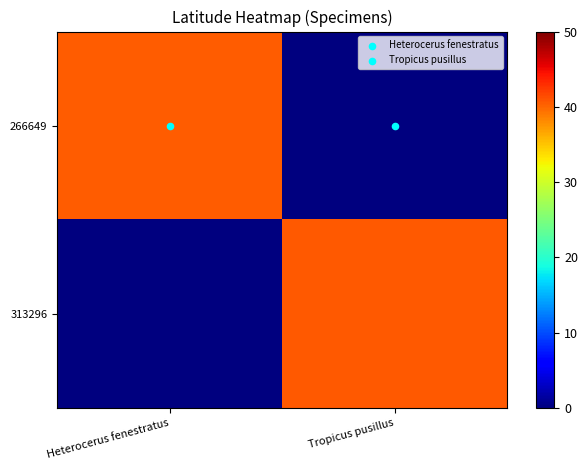

At which category is the sum across all series the highest?

Tropicus pusillus